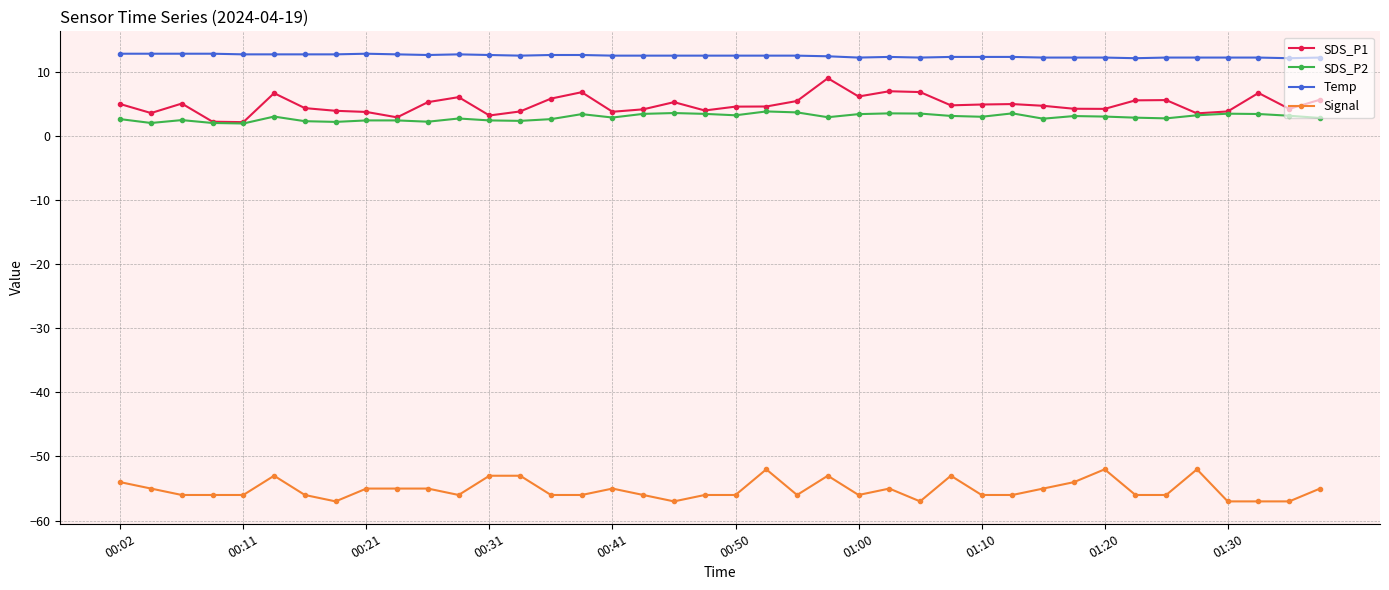

What is the value of the Signal point at the 32nd from the left?

-54.0